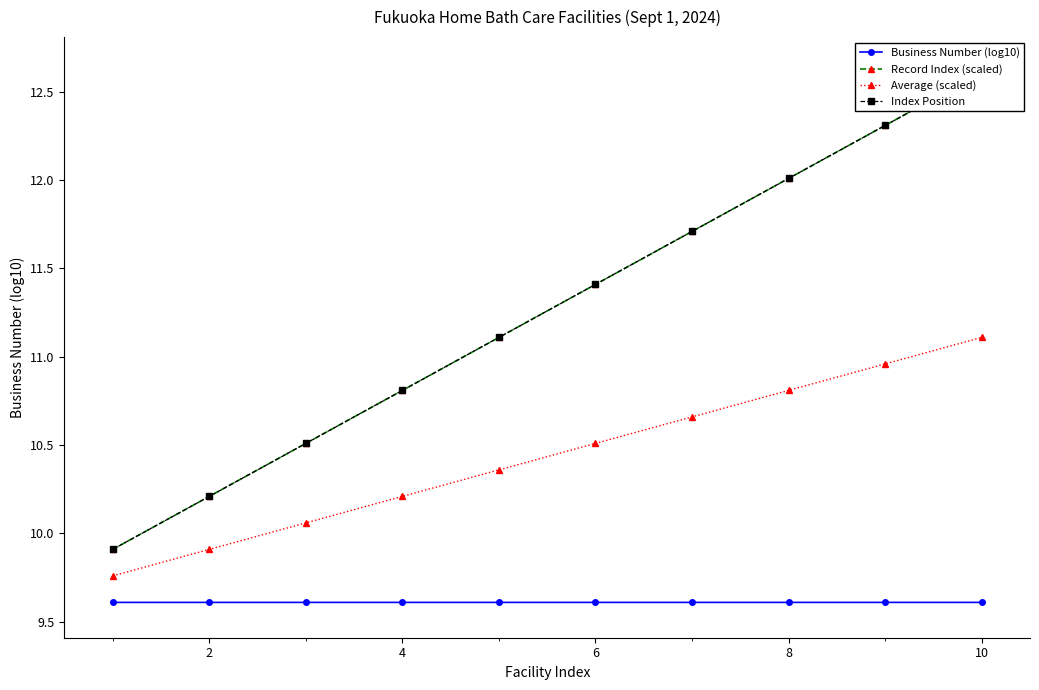

Which category has the highest value in the Average (scaled) series?

10